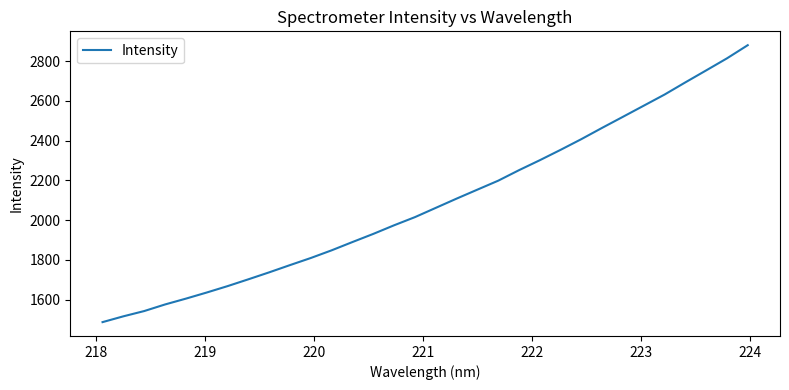

What is the smallest value displayed?

1487.5